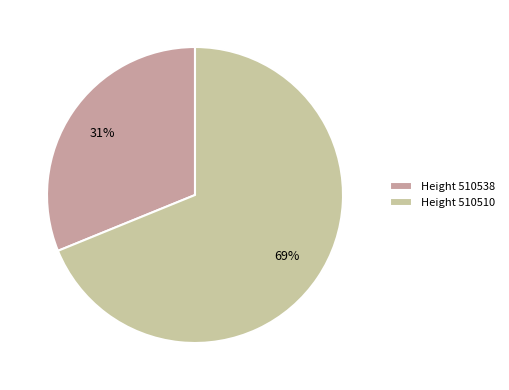

Which slice is the largest?

510510